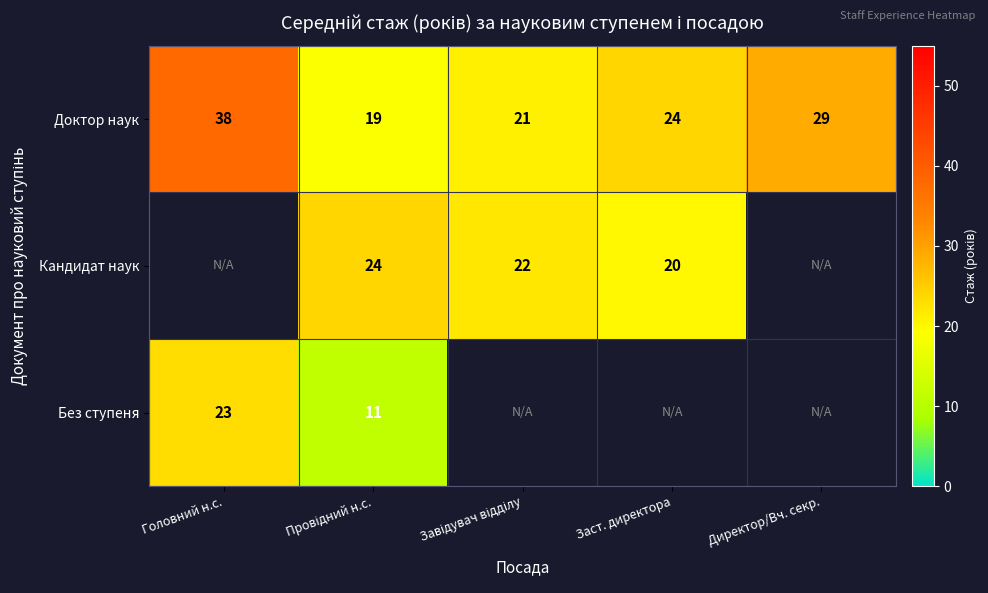

How many data points does each series have?

5